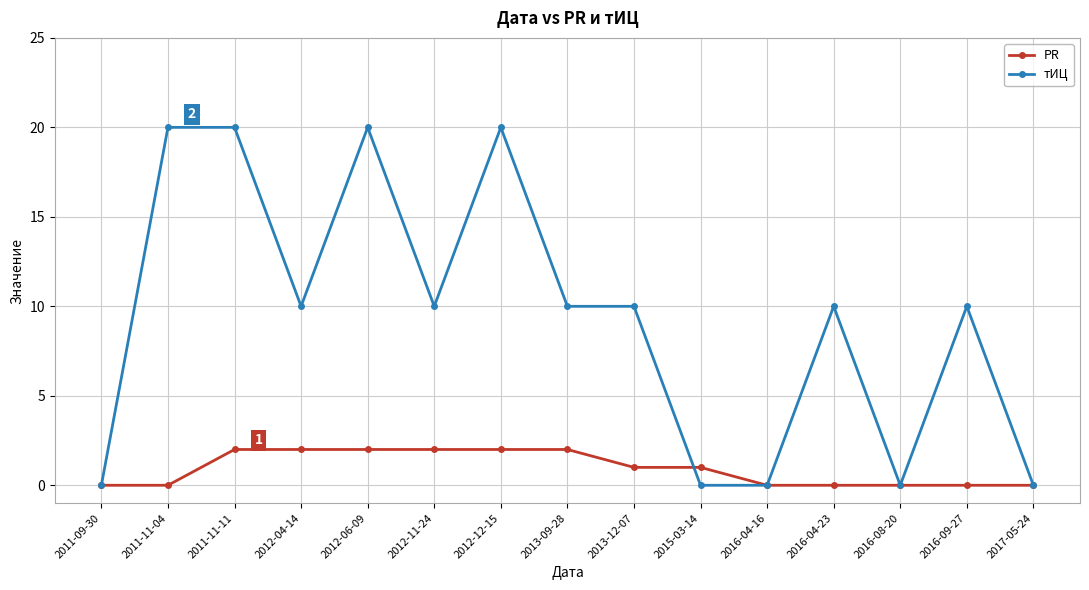

What is the difference between the тИЦ values at 2012-11-24 and 2017-05-24?

10